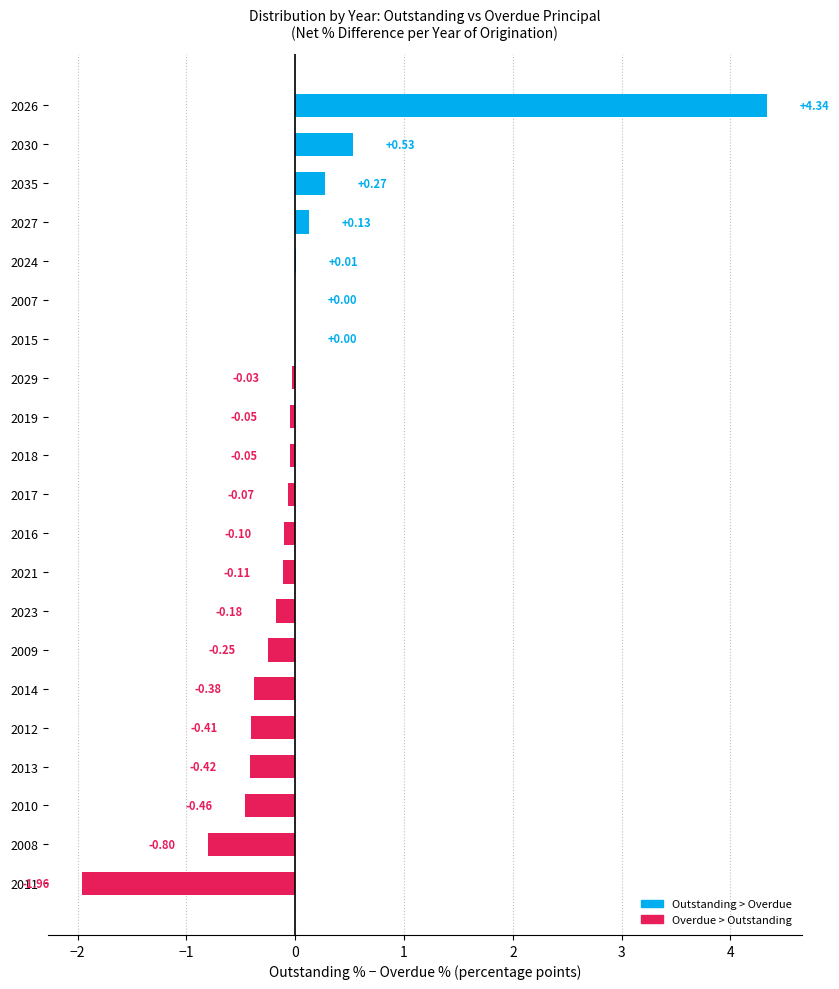

What is the change in value from 2021 to 2019?

+0.1